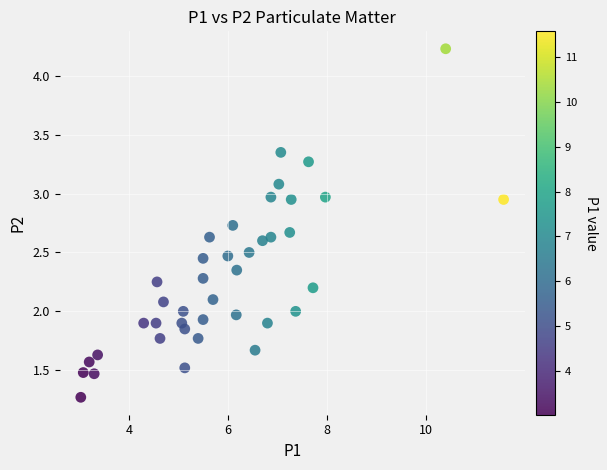

What is the range of X values (max minus min)?

8.5